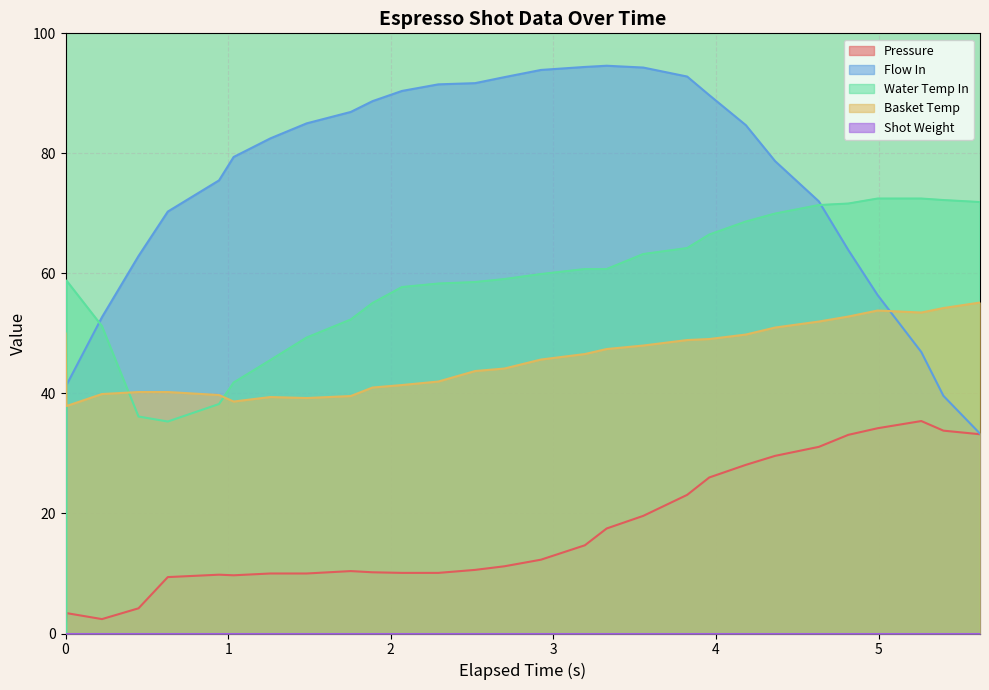

What is the highest value of the Flow In series?

94.6